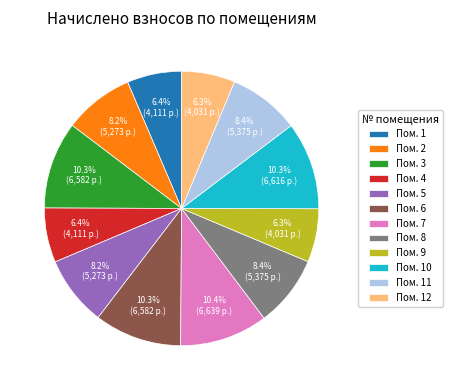

Approximately how many times larger is the value at Пом. 4 compared to Пом. 9?

1.0